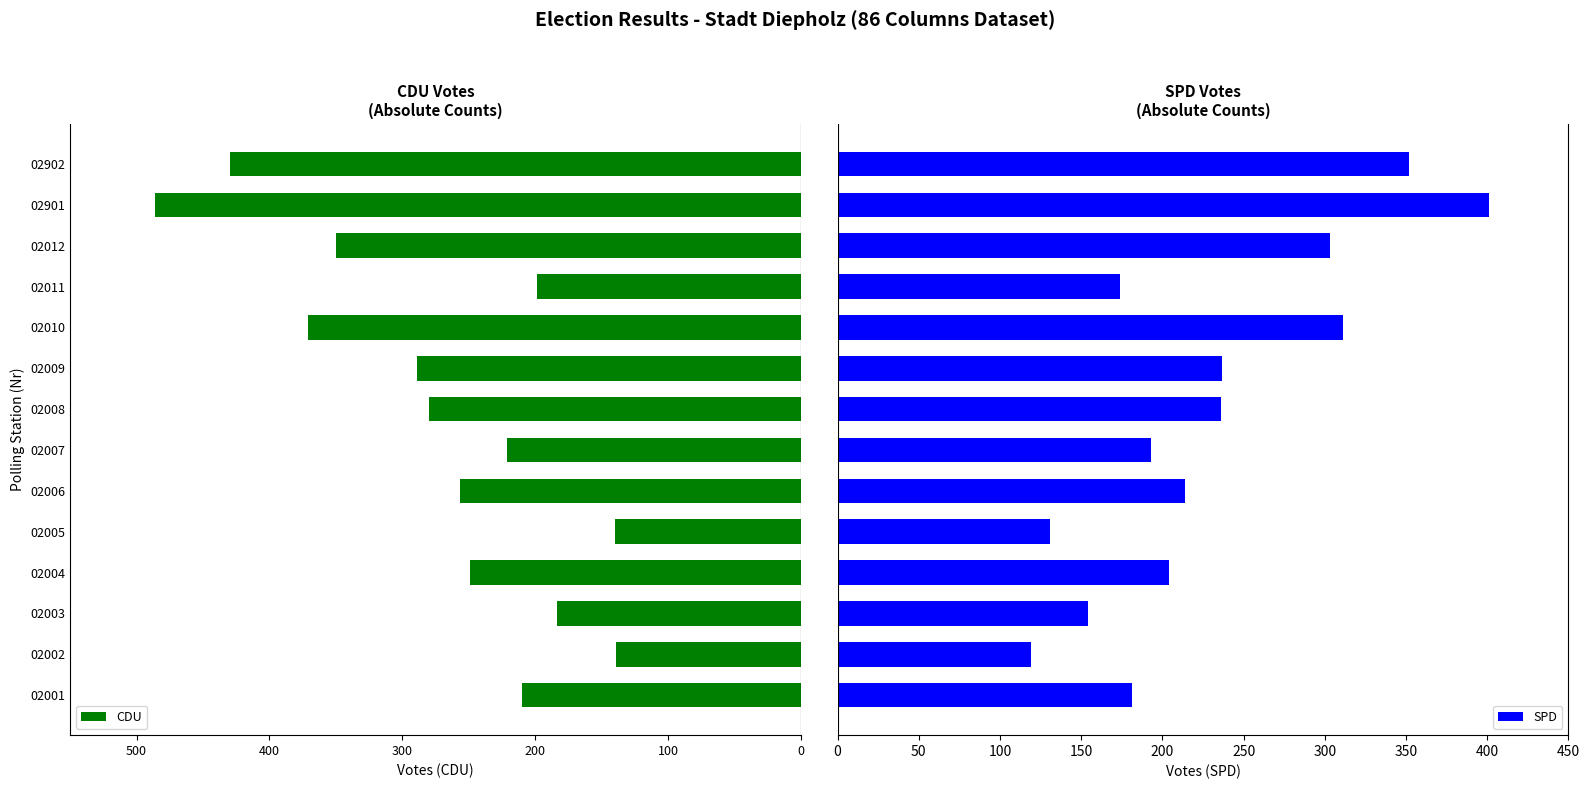

How many groups of bars are there?

14